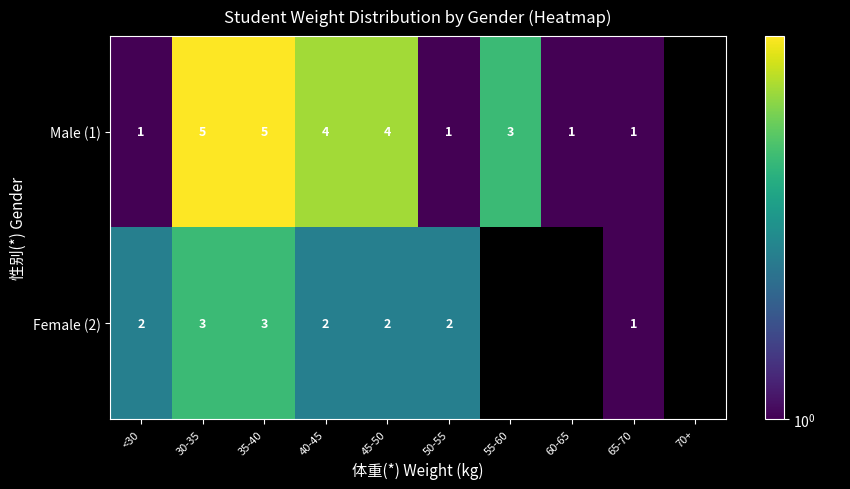

The Female (2) series shows 3 at 30-35. True or false?

True